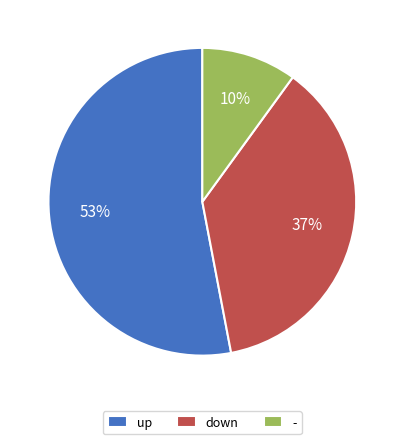

The down slice represents 37% of the pie. True or false?

True